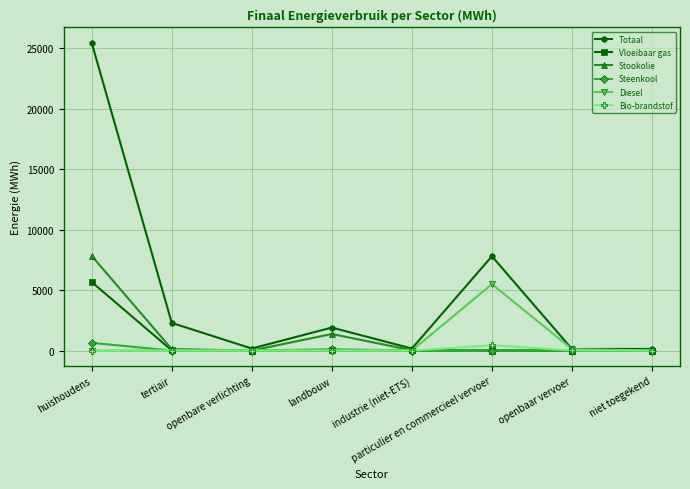

In Diesel, how many points are higher than both neighbors (excluding endpoints)?

1